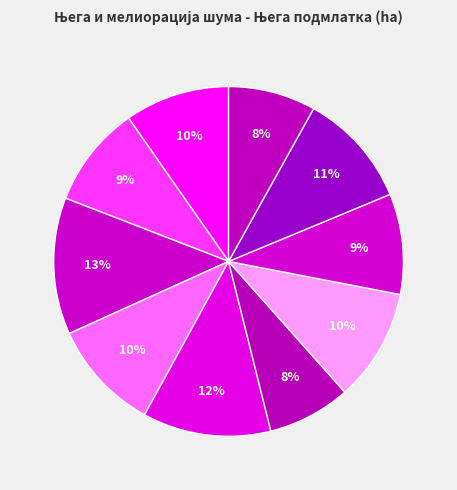

How many slices are in this pie chart?

10